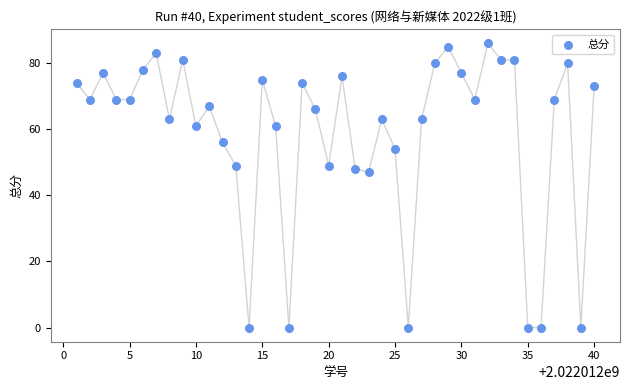

What is the range of X values (max minus min)?

39